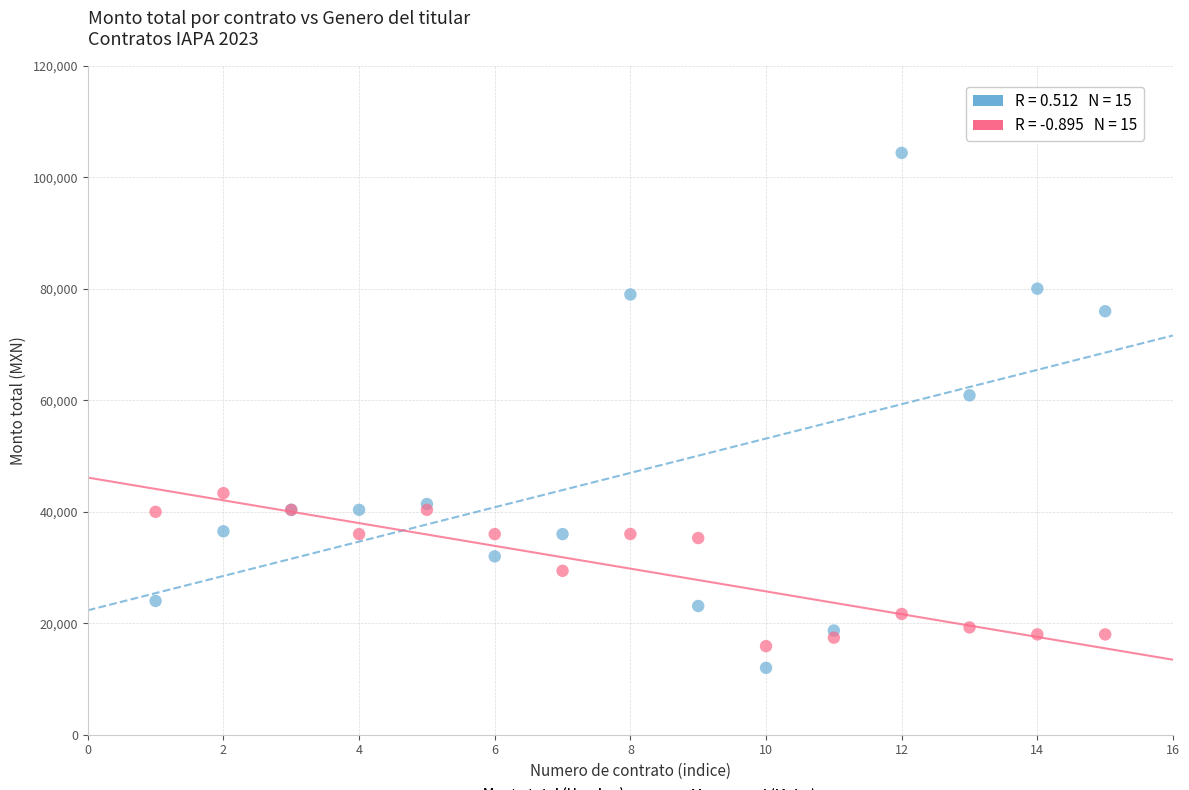

Which series contains the lowest Y value?

Monto total (Hombre)